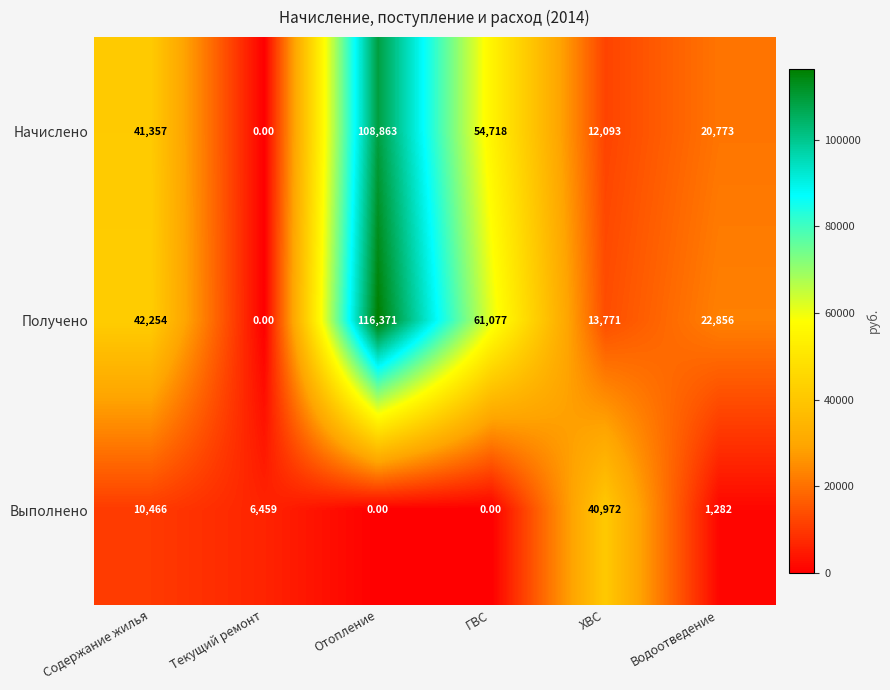

At which category does the chart reach its peak across all series?

Отопление